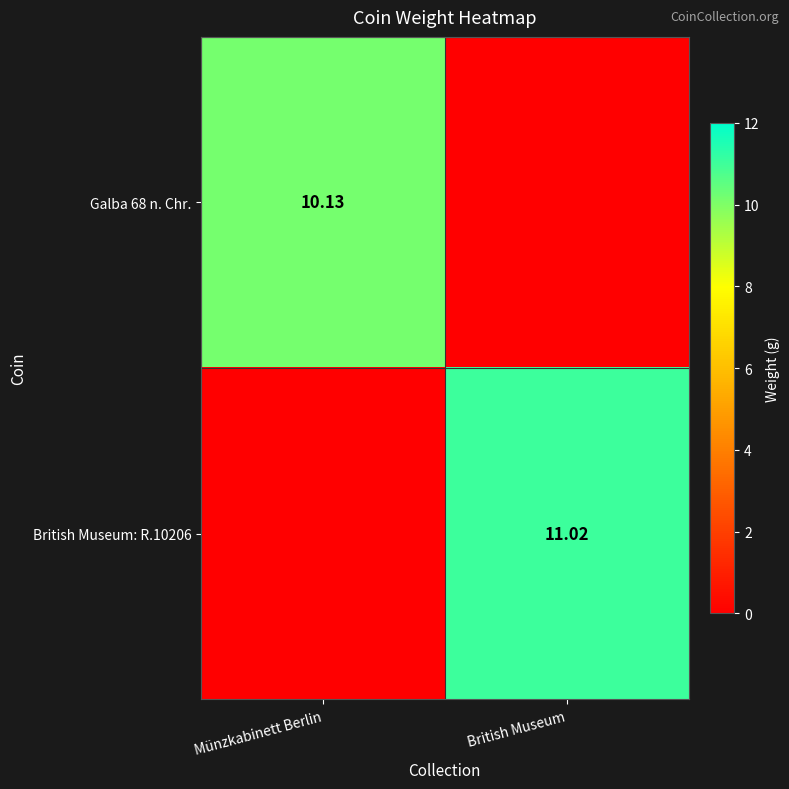

List the series in order of their overall mean, highest first.

British Museum: R.10206, Galba 68 n. Chr.